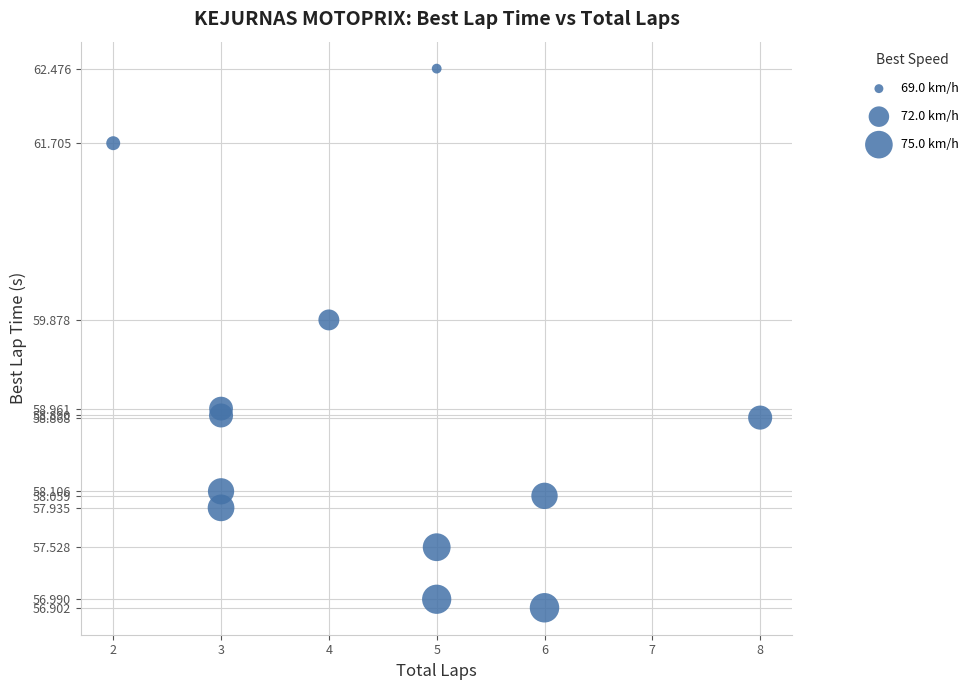

What is the average X value?

4.4